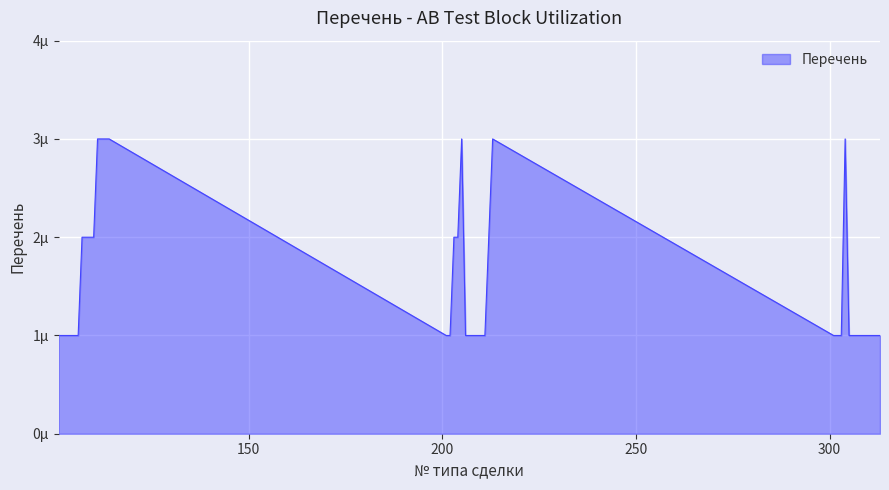

What is the difference between the second highest and second lowest values?

2